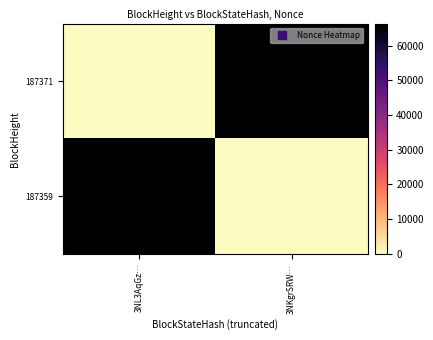

Reading left to right, extract all data points from this chart.

187371: 3NL3AqGz…=0	3NKgrSRW…=66321
187359: 3NL3AqGz…=66321	3NKgrSRW…=0